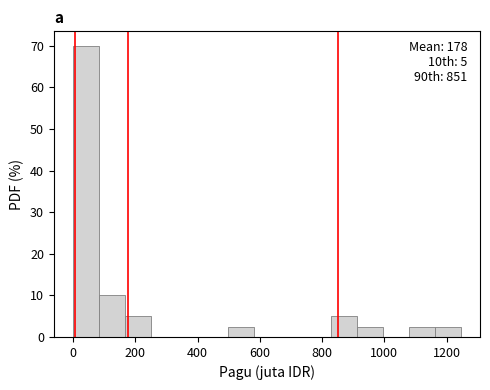

Over which range of the x-axis is the bar tallest?

0 to 80